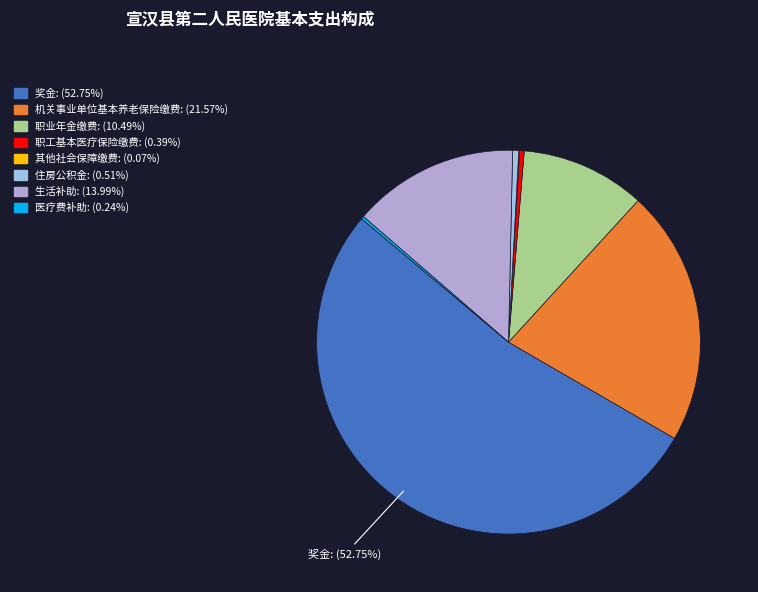

Combined, what portion of the pie is 医疗费补助 and 生活补助?

14.2%